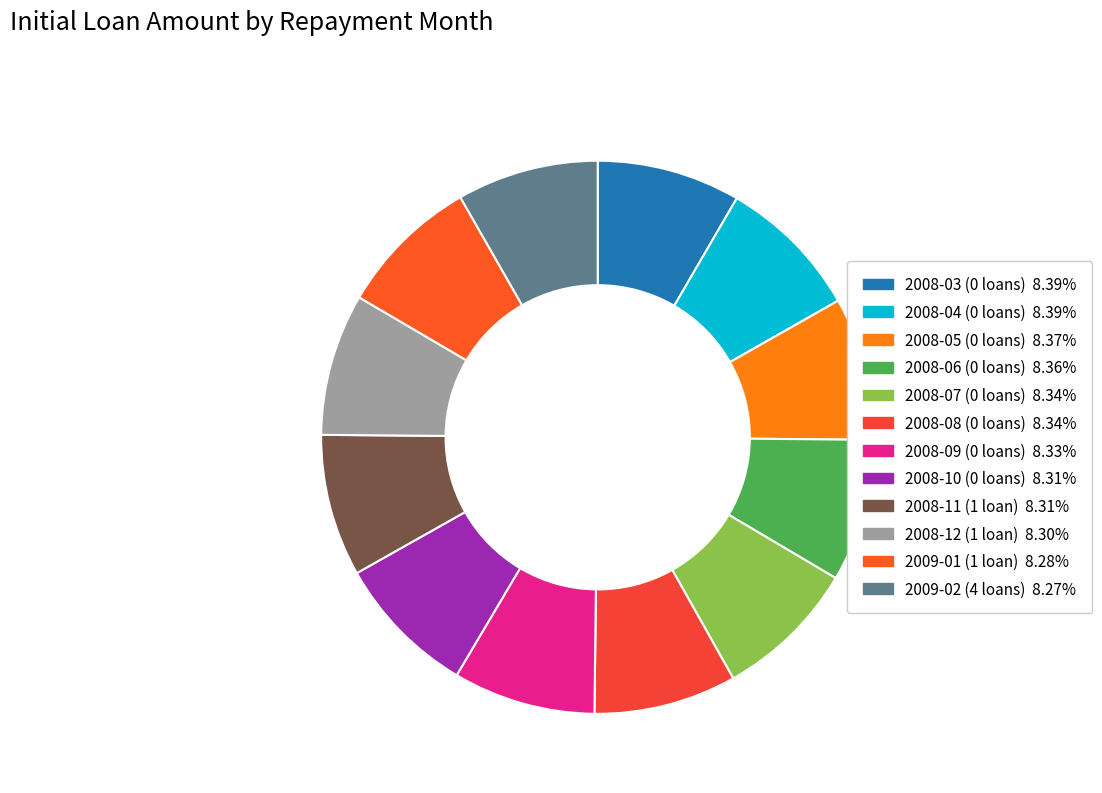

How many slices are in this pie chart?

12